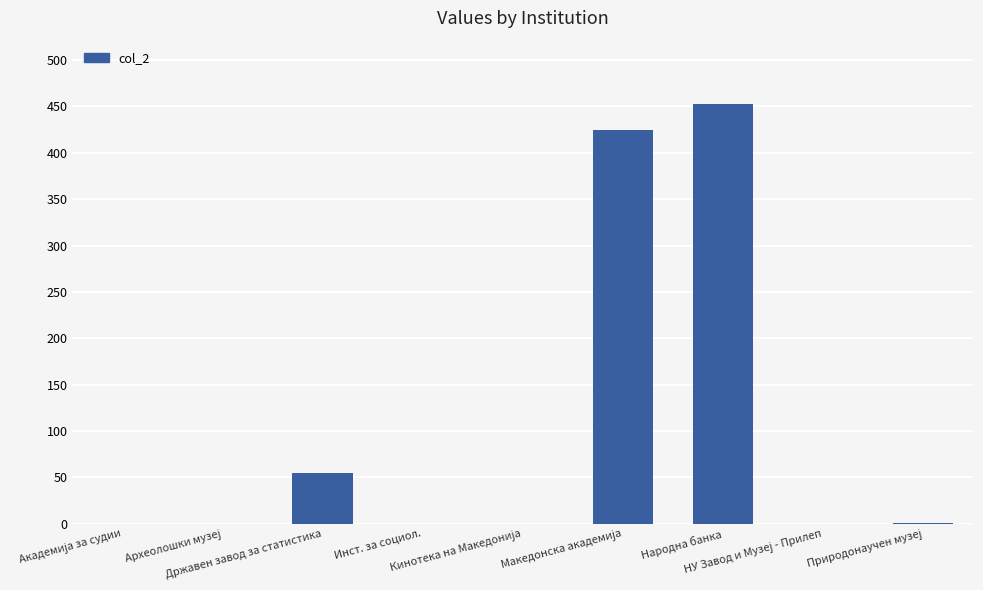

What is the sum of all values?

934